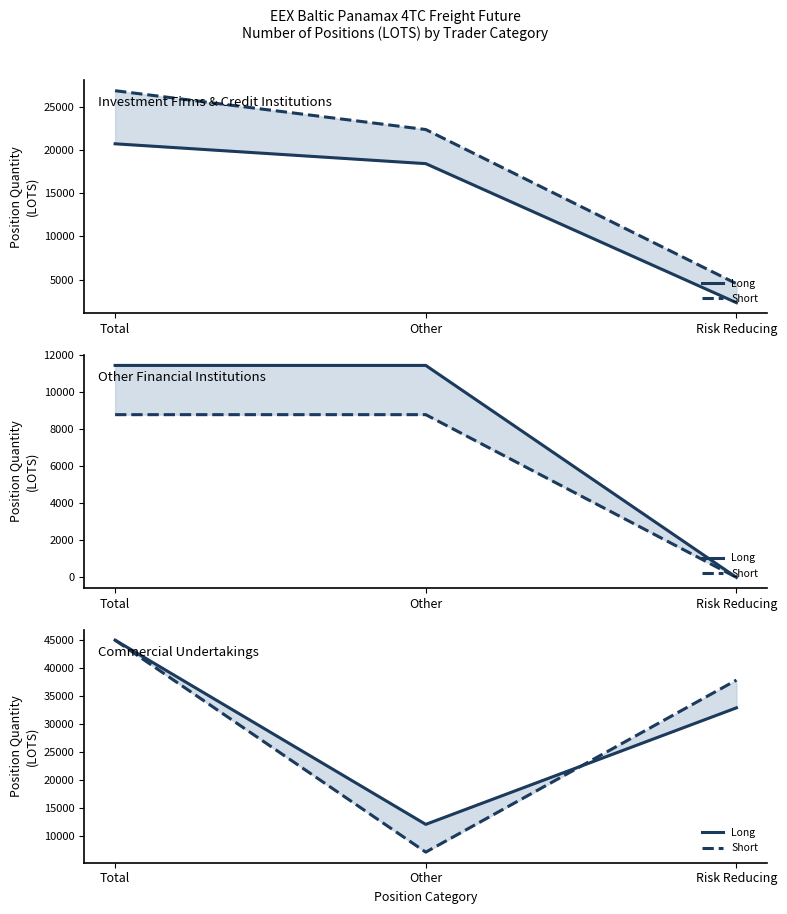

What are all the series names shown in the legend?

Long, Short